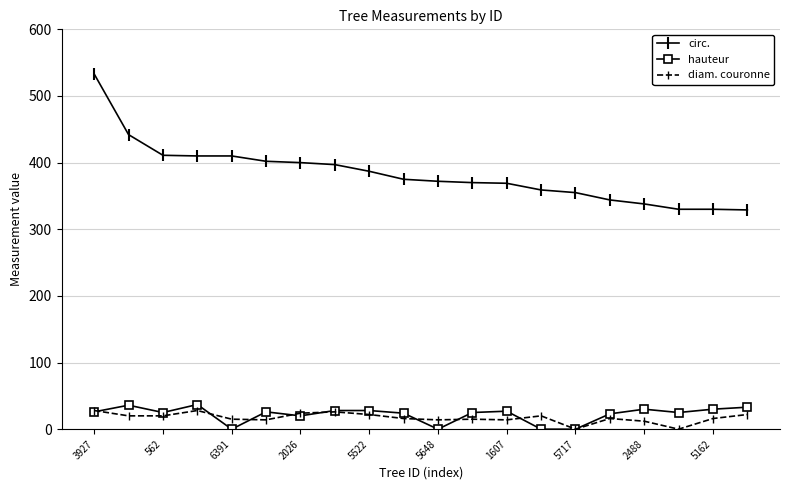

True or false: circ. and diam. couronne cross at least once.

False